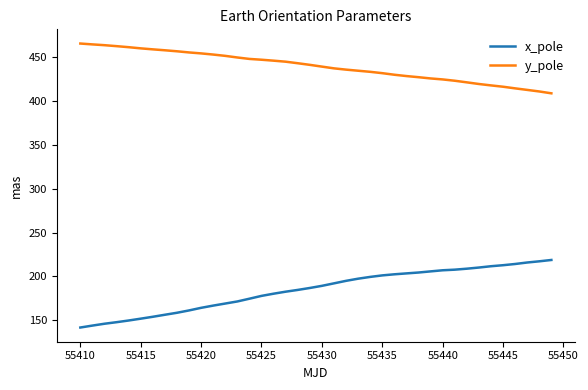

True or false: x_pole and y_pole intersect in this chart.

False